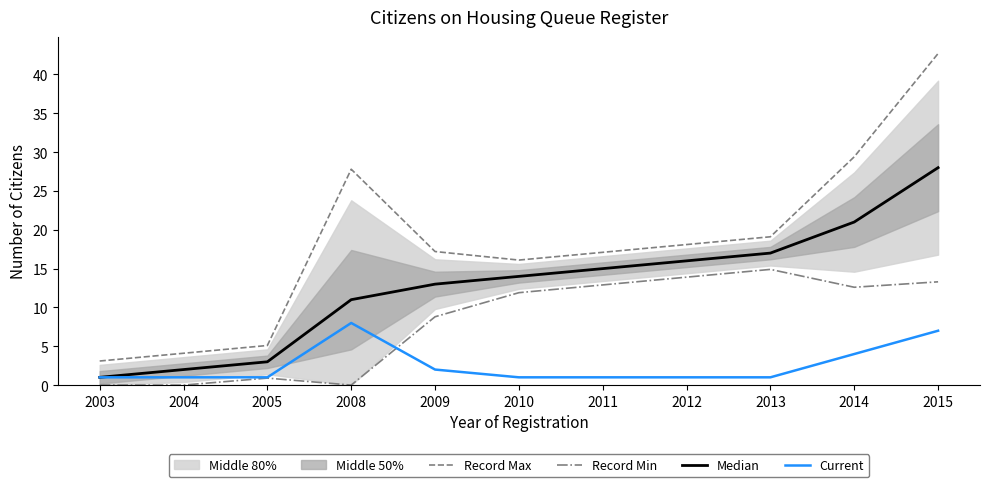

What is the highest value of the Current series?

8.0